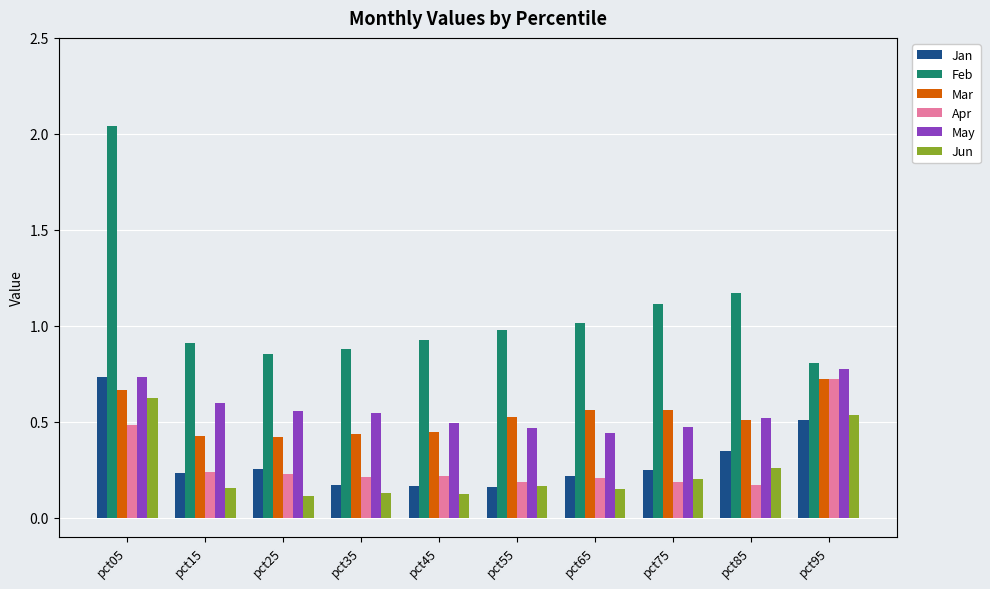

What is the sum of all Mar values?

5.3